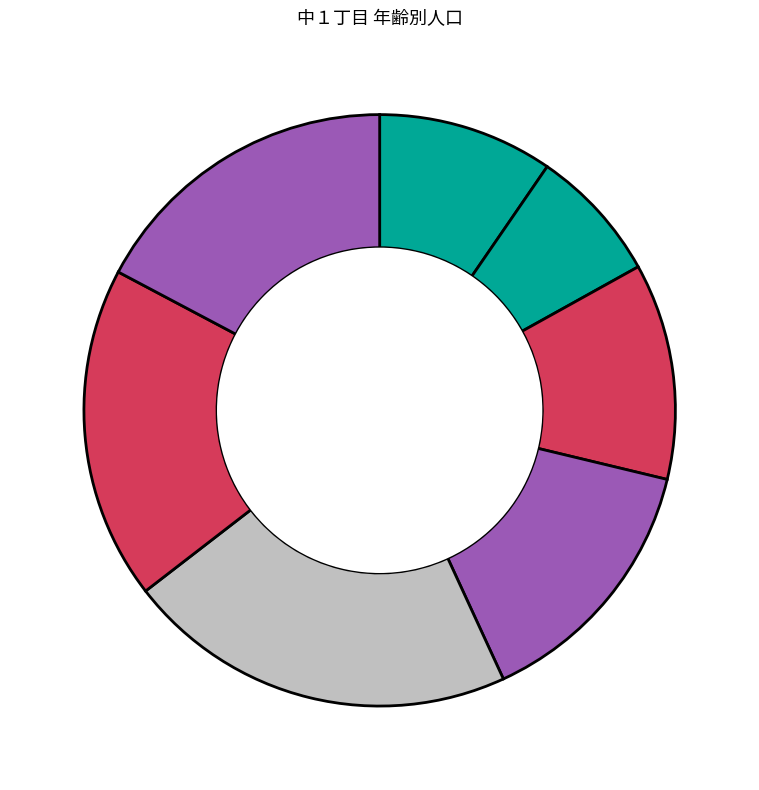

What is the smallest slice in the pie chart?

５～９